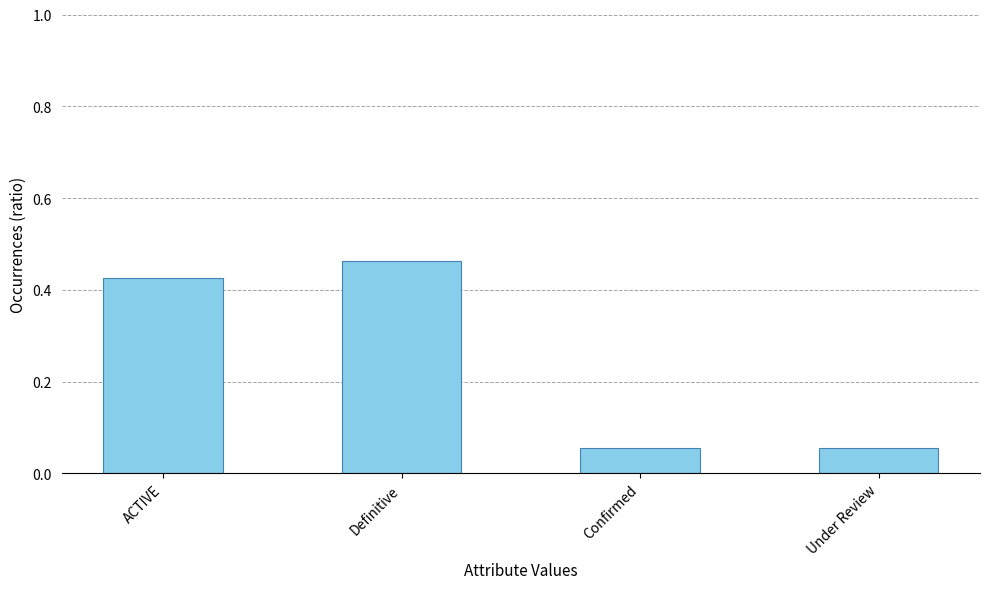

Which label corresponds to the largest value in the chart?

Definitive